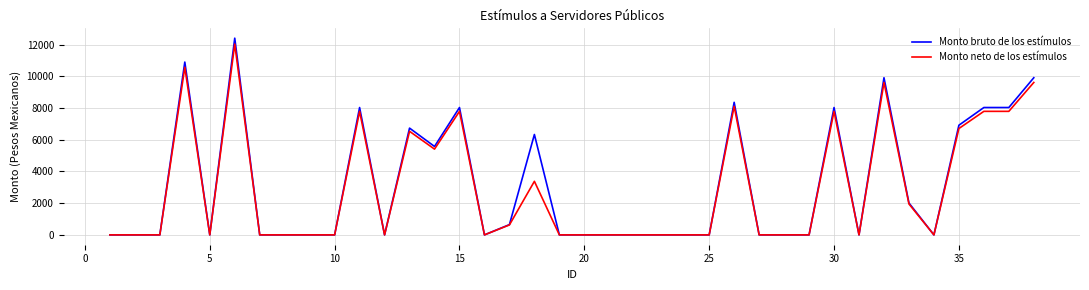

Which series has the widest spread of values?

Monto bruto de los estímulos